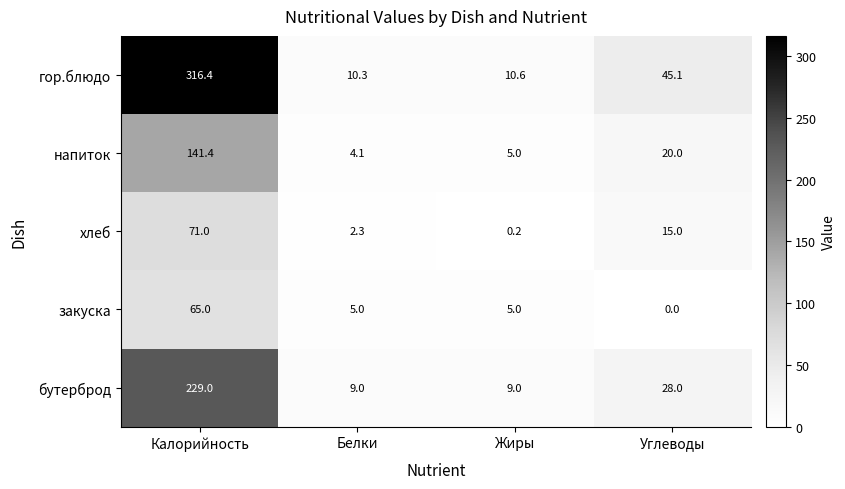

What is the lowest value of the напиток series?

4.1